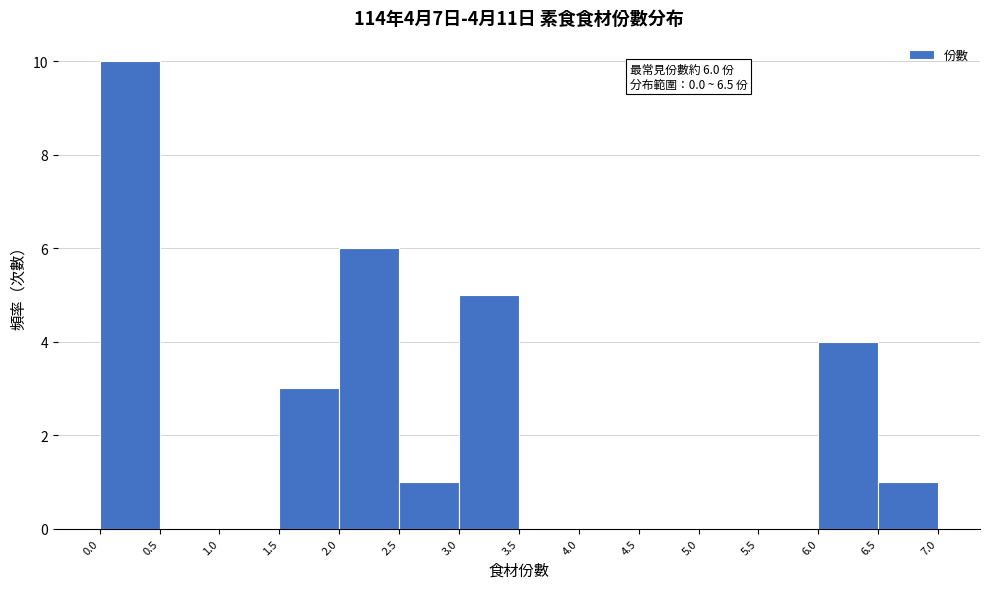

Over which range of the x-axis is the bar tallest?

0.0 to 0.5